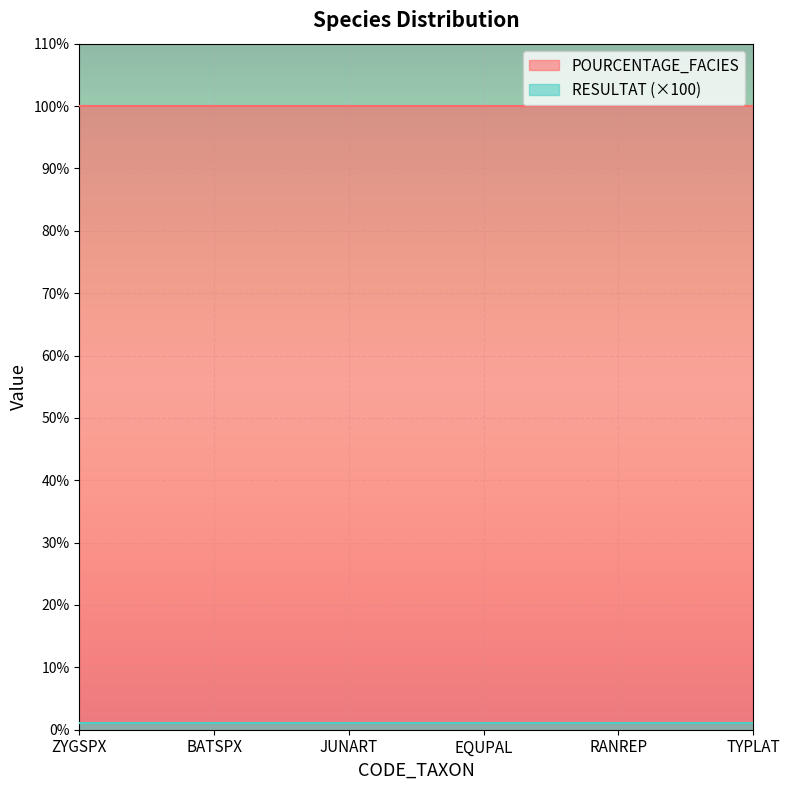

True or false: RESULTAT and POURCENTAGE_FACIES cross at least once.

False